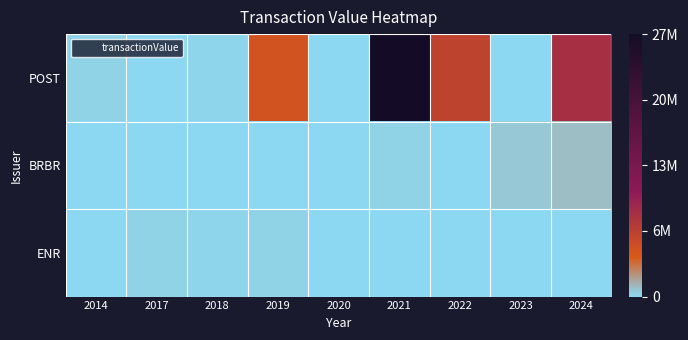

Which category has the highest value across all series?

2021